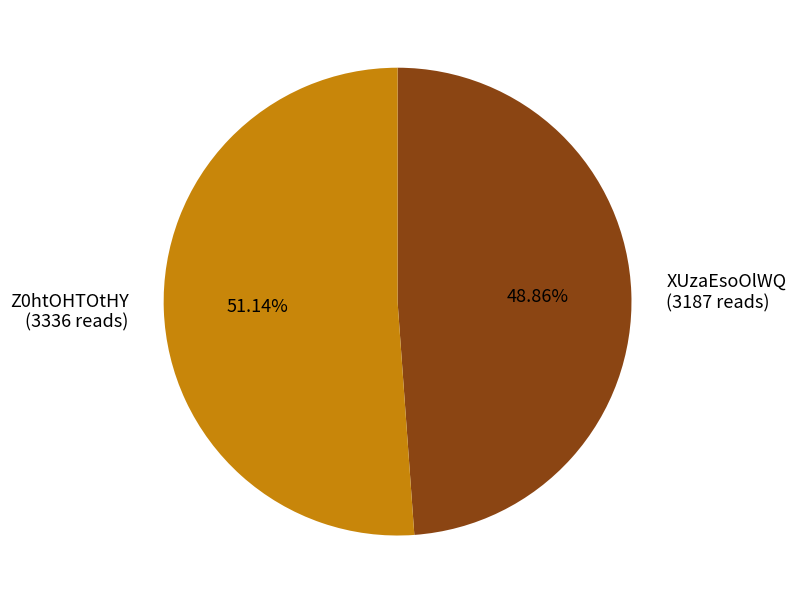

Count the number of slices in the pie.

2